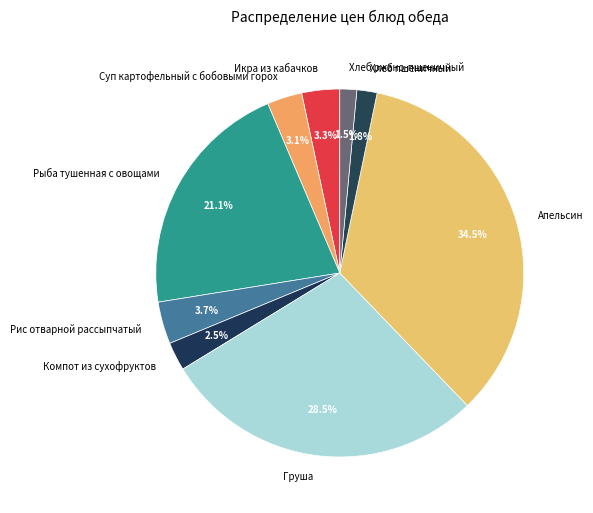

To the nearest percent, what is the difference between the largest and smallest slice percentages?

33%